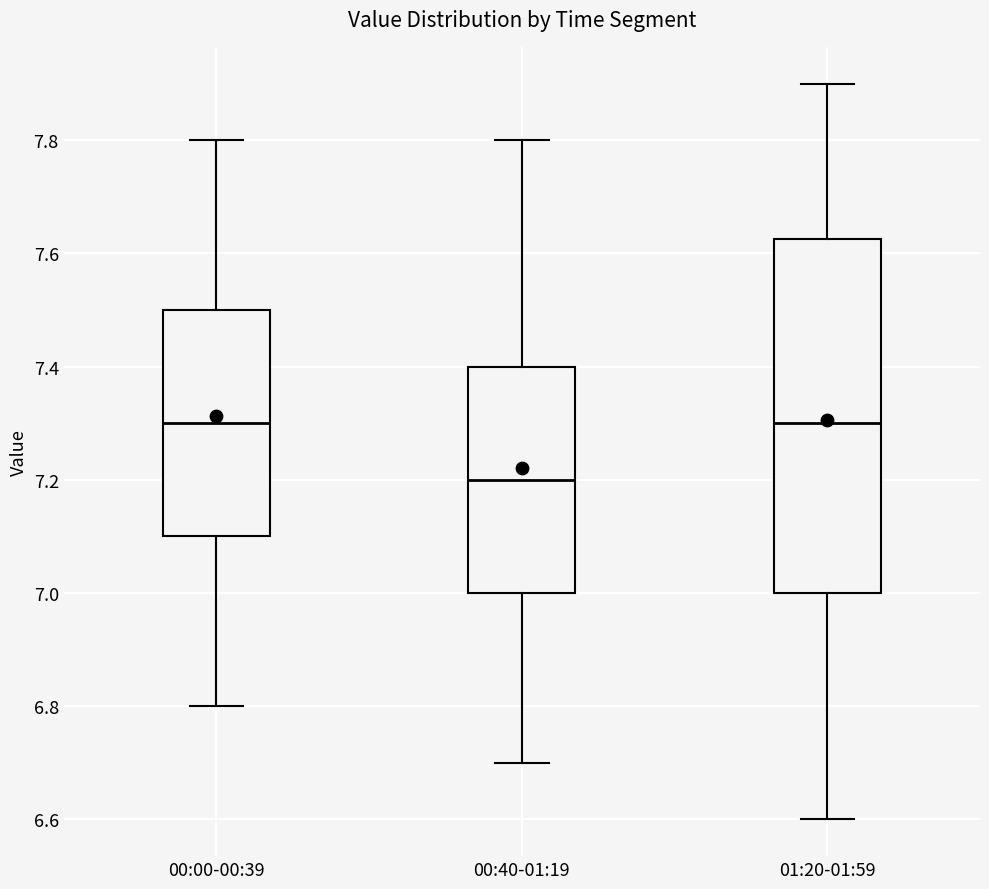

Where does the lower whisker of the box for 01:20-01:59 end on the y-axis? The values are not printed on the chart, so give them approximately, as read against the axis.

6.60